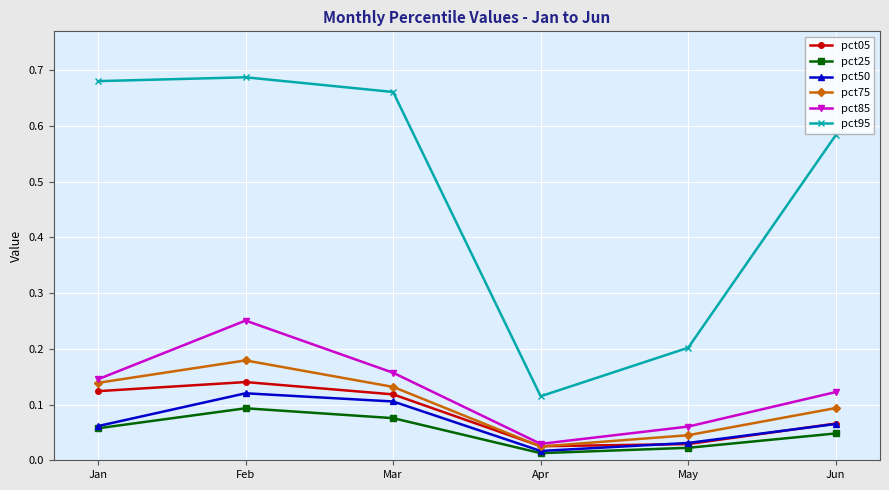

What is the total value across all series at Feb?

1.5